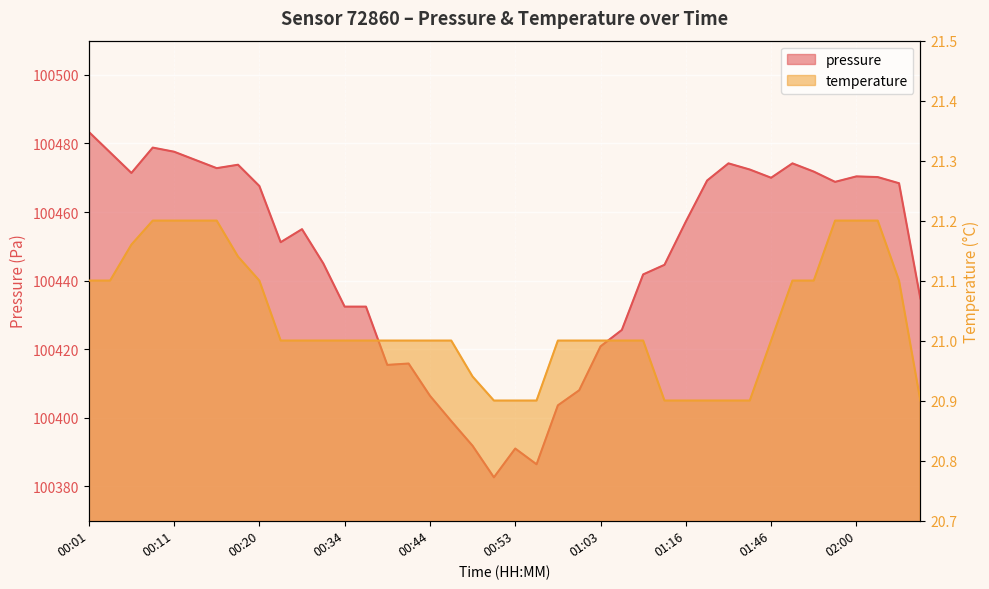

Where does the pressure series first go above 100457?

00:01